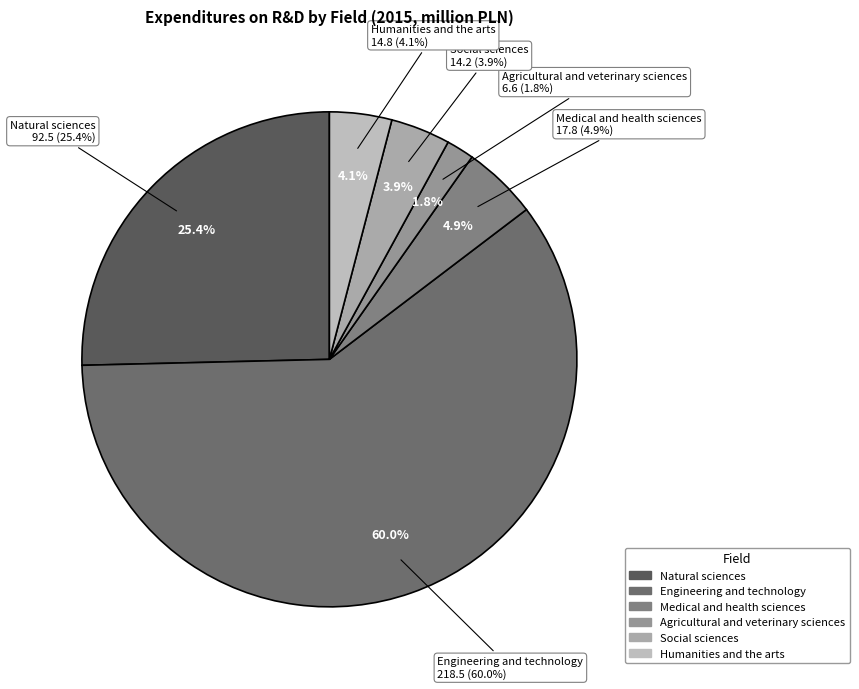

What is the largest slice in the pie chart?

Engineering and technology